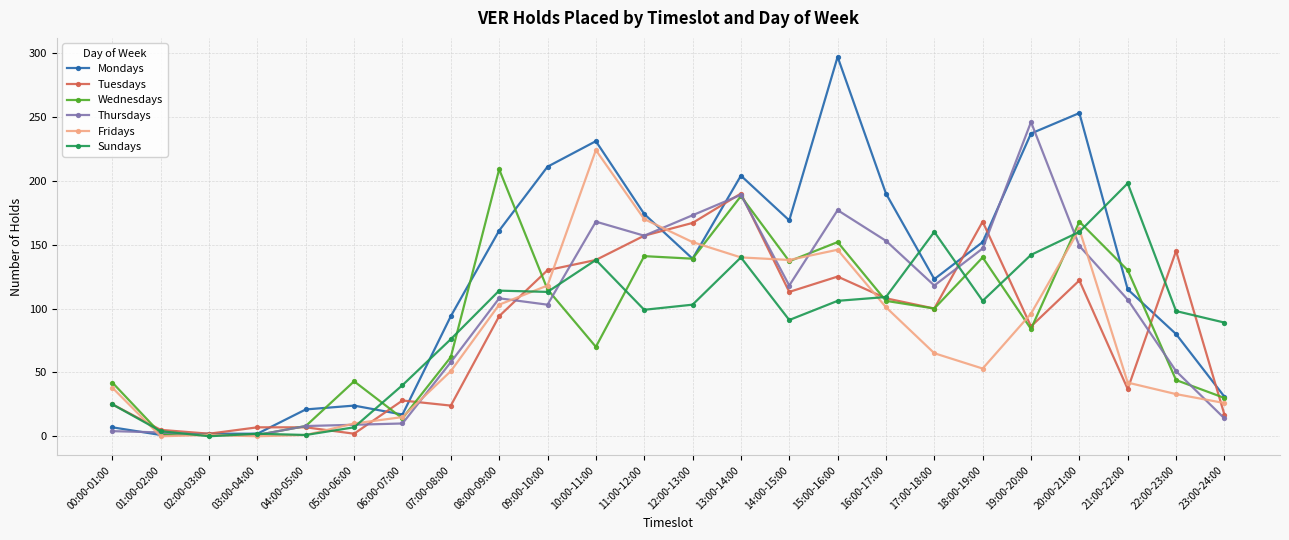

True or false: Mondays has more than 2 points higher than both neighbors.

True